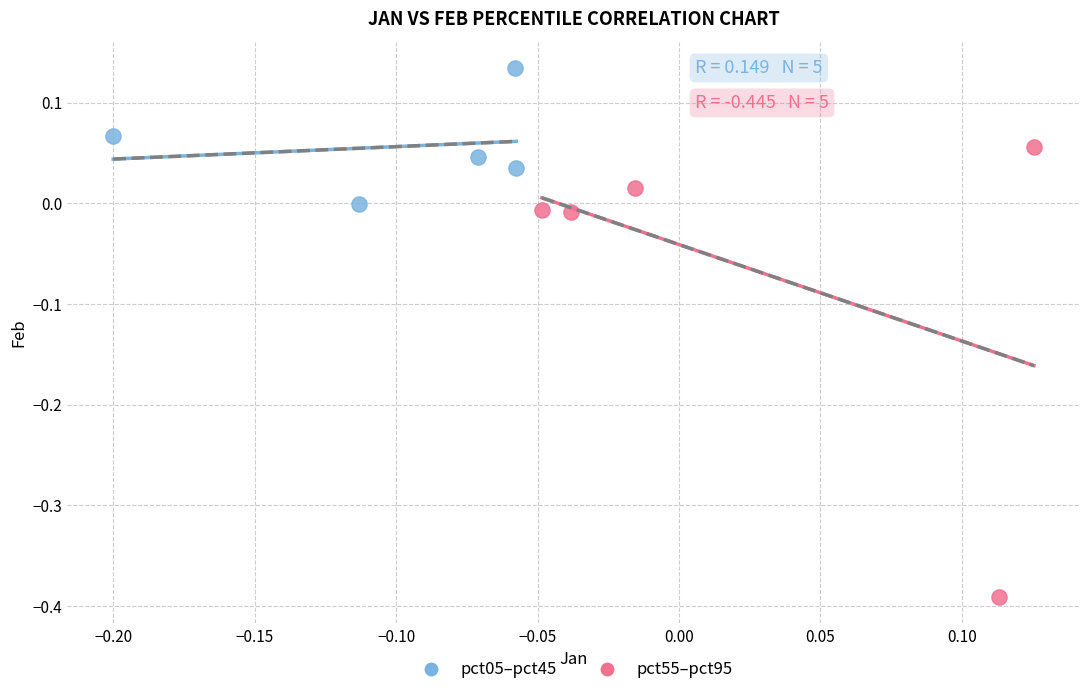

Which series reaches the minimum Y coordinate?

pct55–pct95